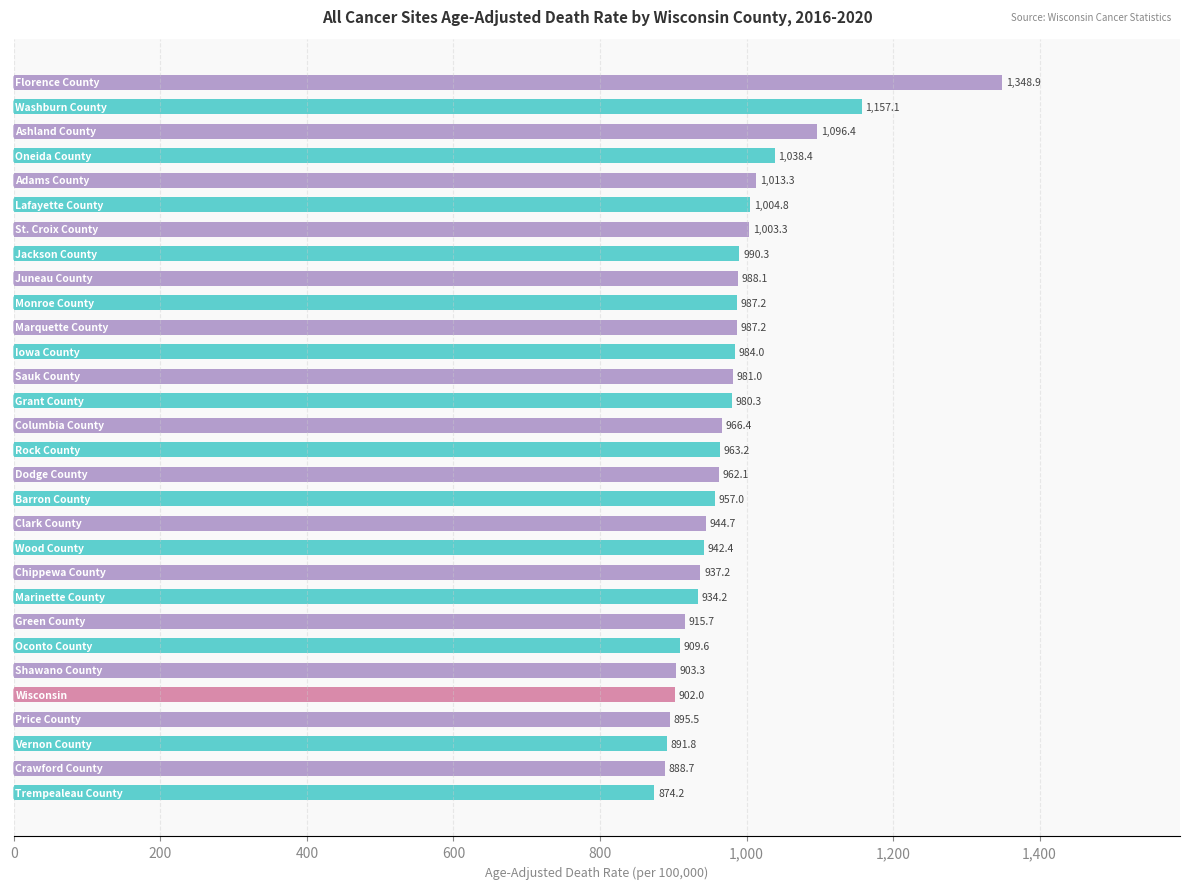

How many bars are there in total?

30